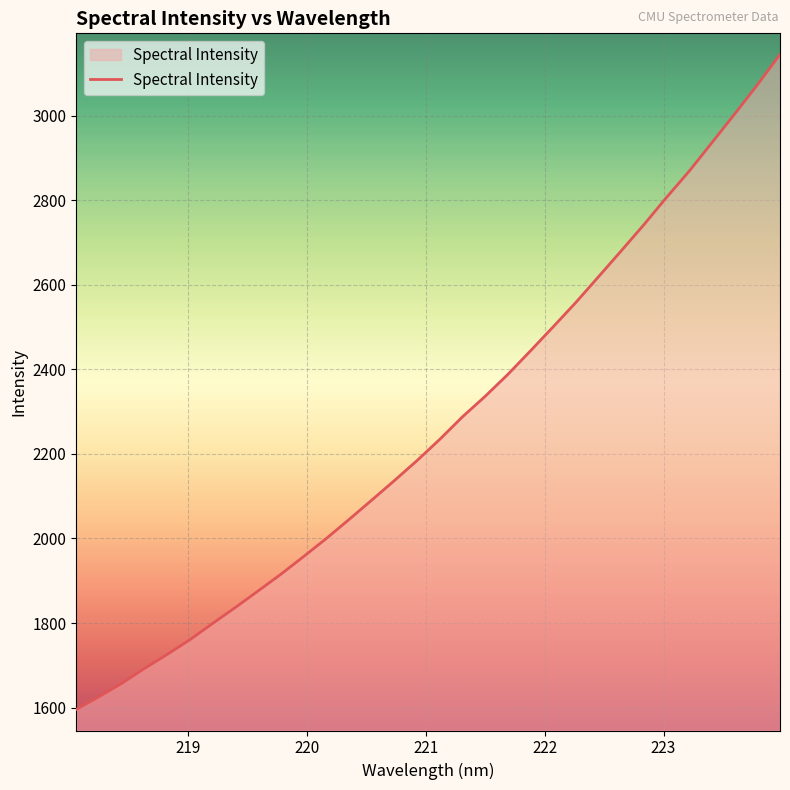

What is the difference between the maximum and minimum values?

1549.7